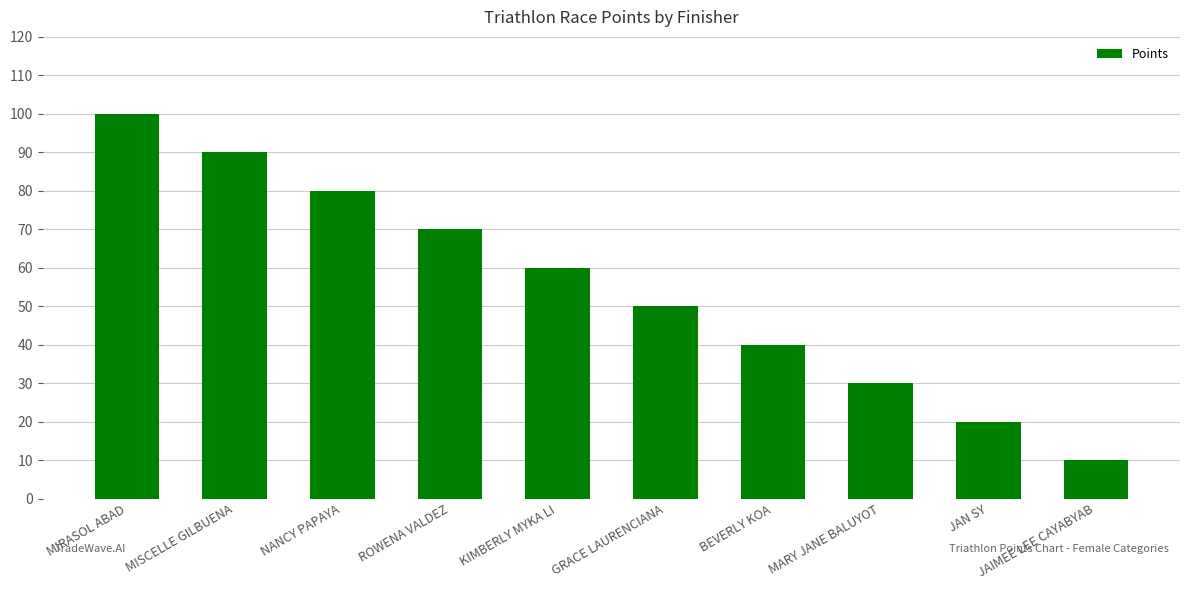

Count the values in the range 30 to 80.

6